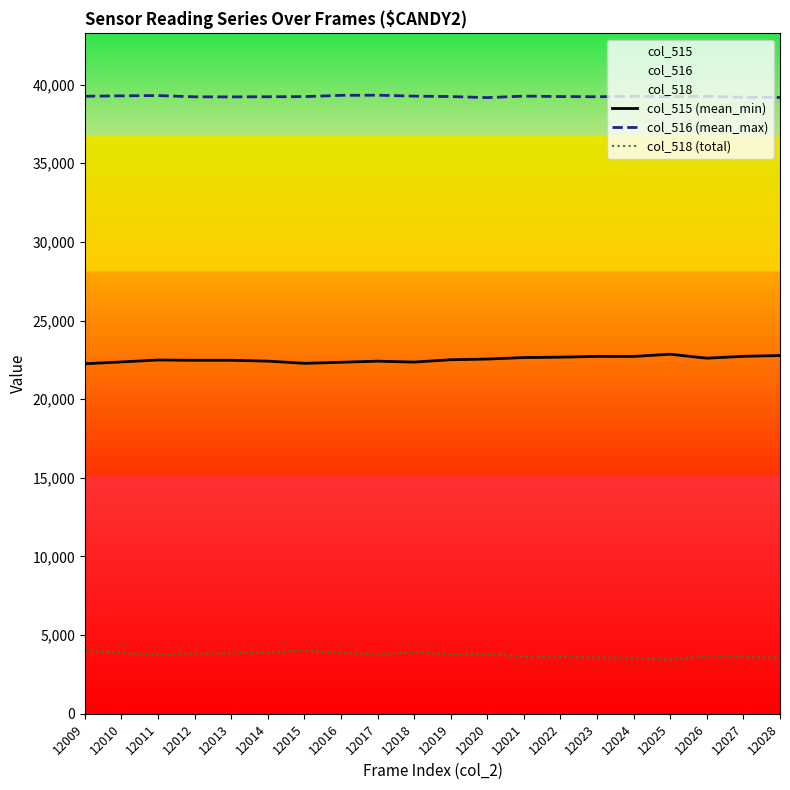

Between 12020 and 12025, which series saw the biggest shift?

col_518 (total)